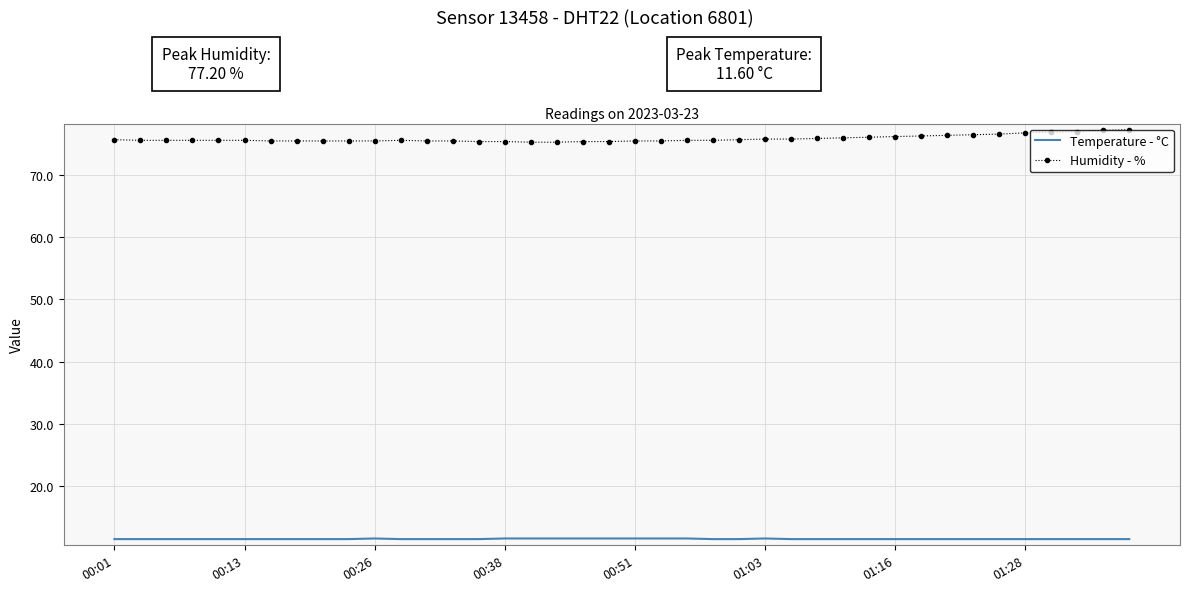

What is the smallest value displayed?

11.5